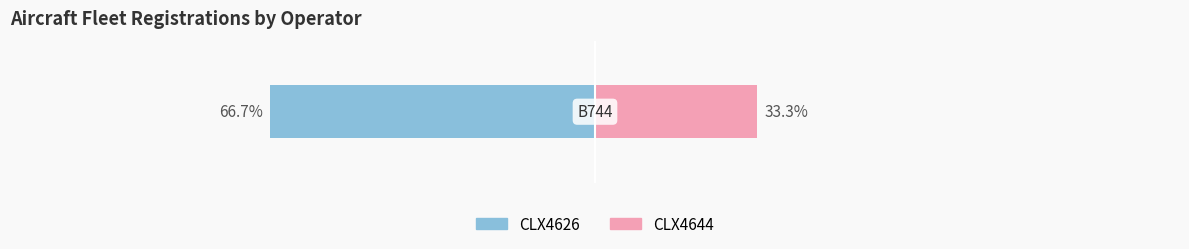

List the series in order of their peak value, highest first.

CLX4626, CLX4644